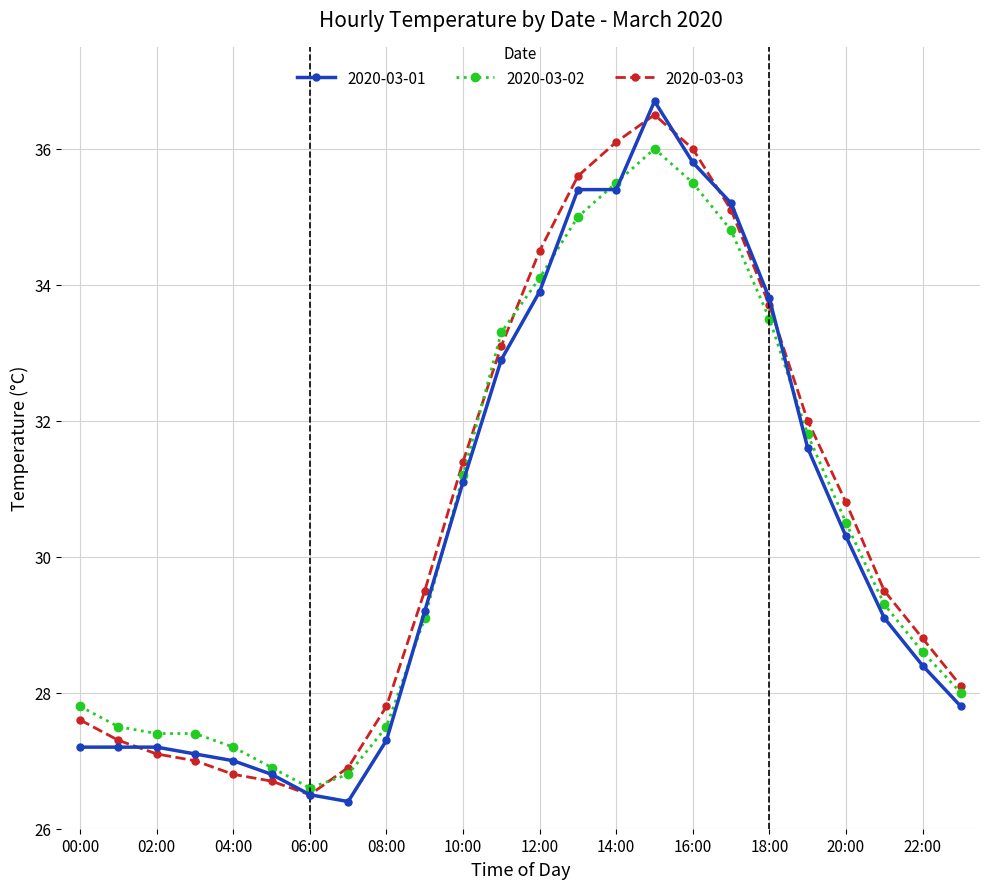

What is the minimum value shown in the chart?

26.4